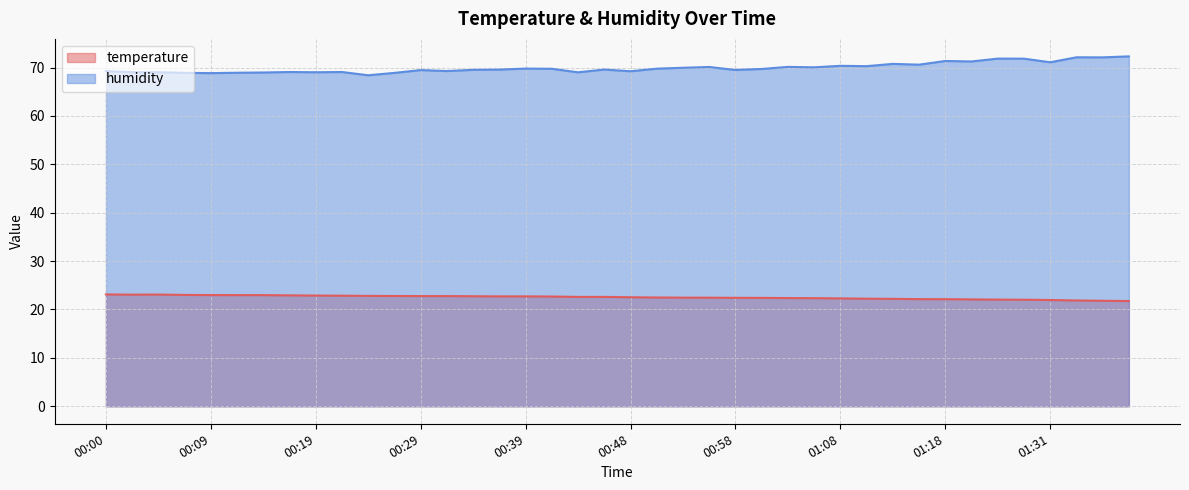

How many lines are shown in the chart?

2